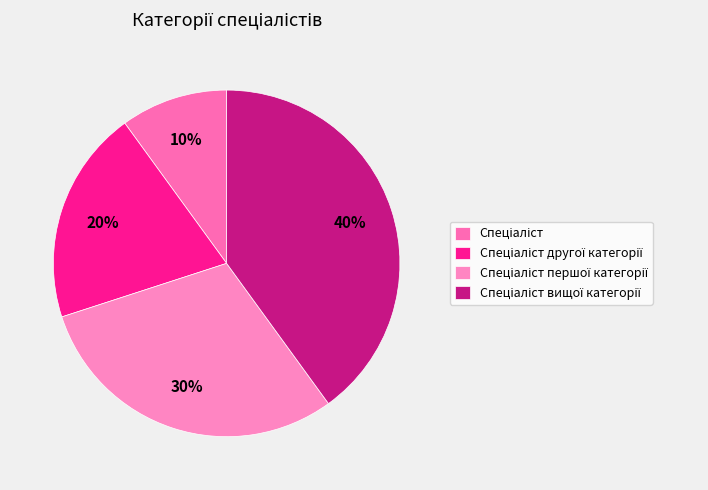

How many slices are in this pie chart?

4